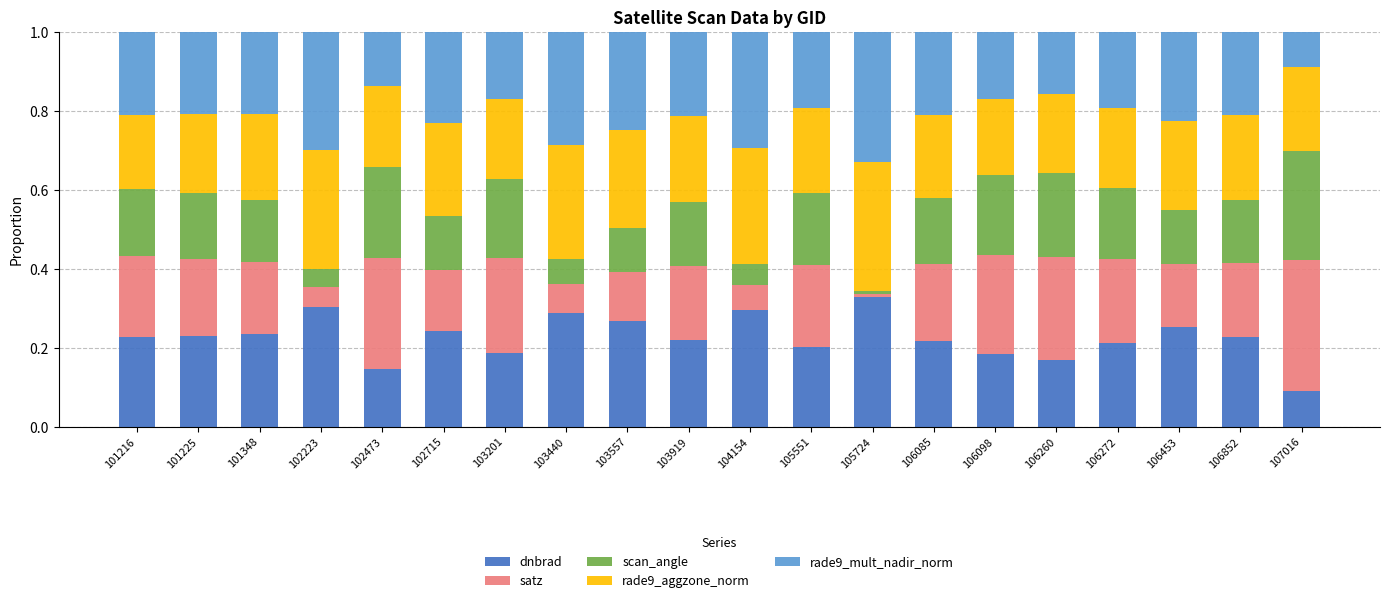

True or false: dnbrad has a value of 0.4 at 103919.

False